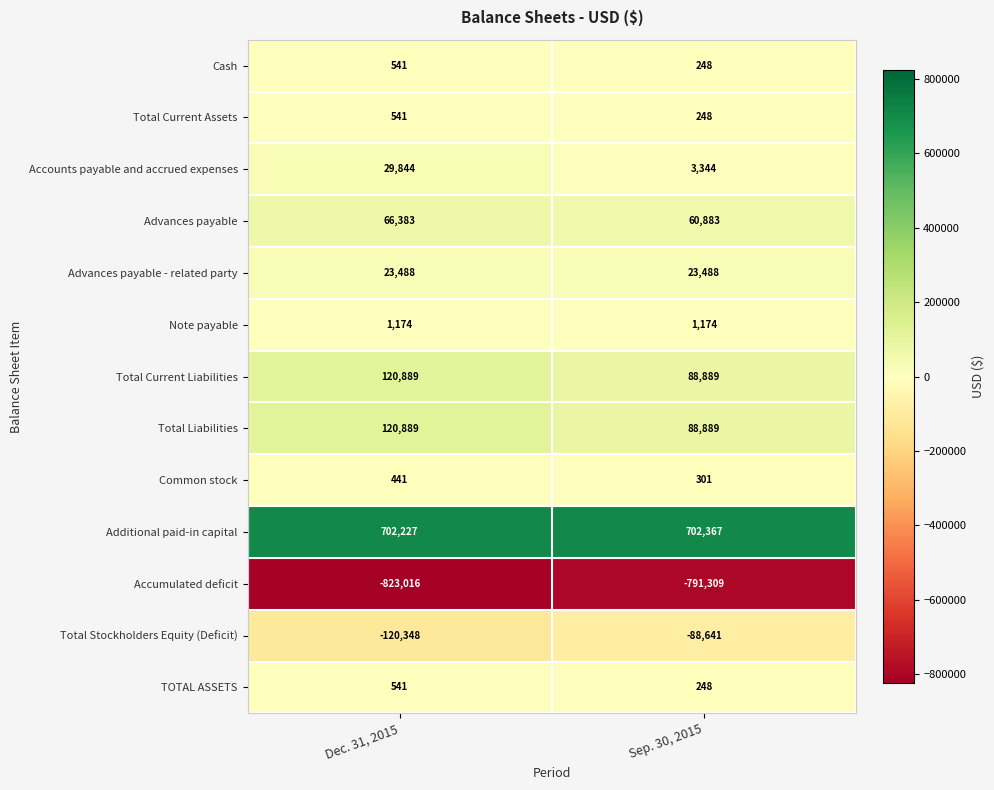

What is the smallest value displayed?

-823016